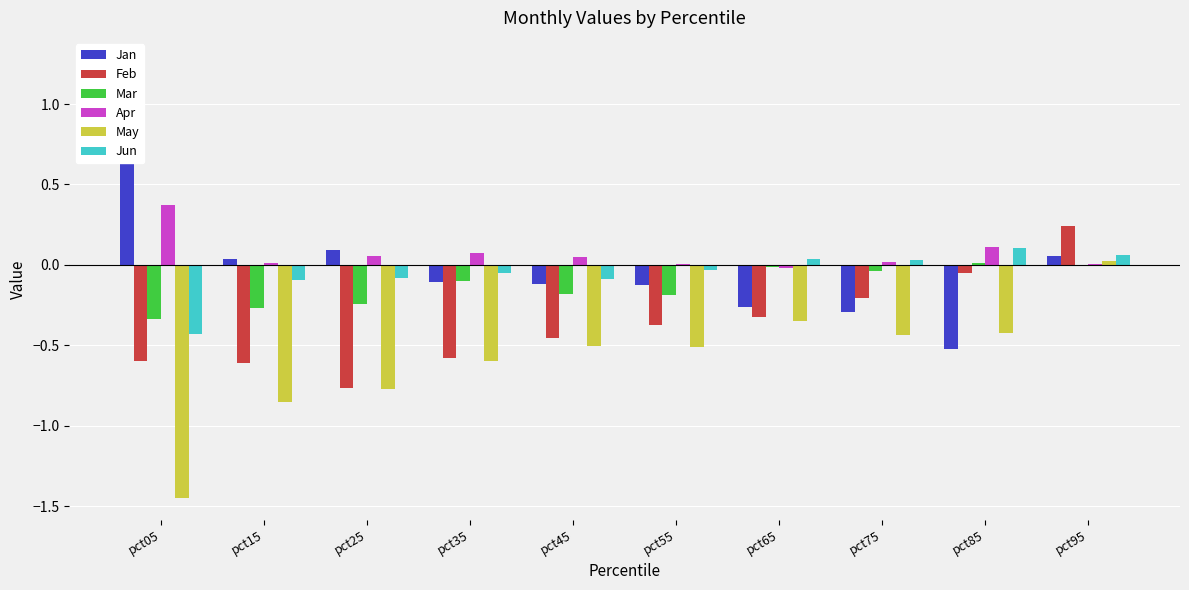

Reading left to right, extract all data points from this chart.

Jan: 1.3	0.0	0.1	-0.1	-0.1	-0.1	-0.3	-0.3	-0.5	0.1
Feb: -0.6	-0.6	-0.8	-0.6	-0.5	-0.4	-0.3	-0.2	-0.1	0.2
Mar: -0.3	-0.3	-0.2	-0.1	-0.2	-0.2	-0.0	-0.0	0.0	-0.0
Apr: 0.4	0.0	0.1	0.1	0.0	0.0	-0.0	0.0	0.1	0.0
May: -1.5	-0.9	-0.8	-0.6	-0.5	-0.5	-0.4	-0.4	-0.4	0.0
Jun: -0.4	-0.1	-0.1	-0.0	-0.1	-0.0	0.0	0.0	0.1	0.1